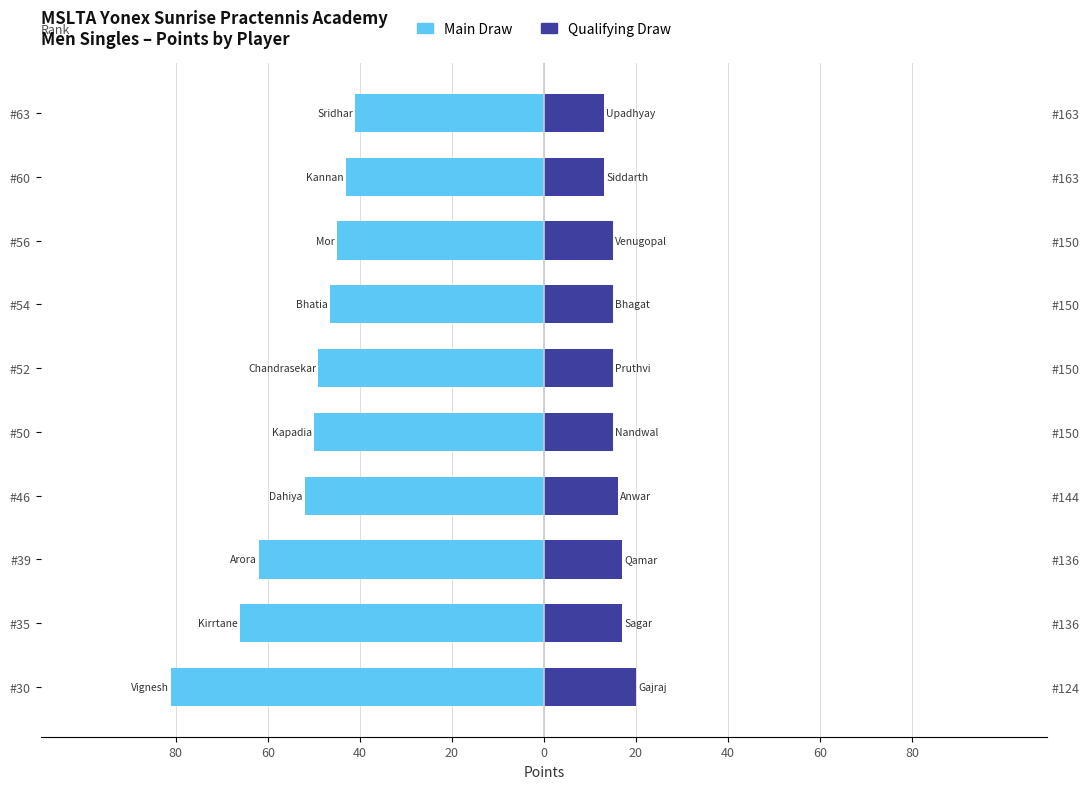

What is the average value of the Main Draw series?

-53.5